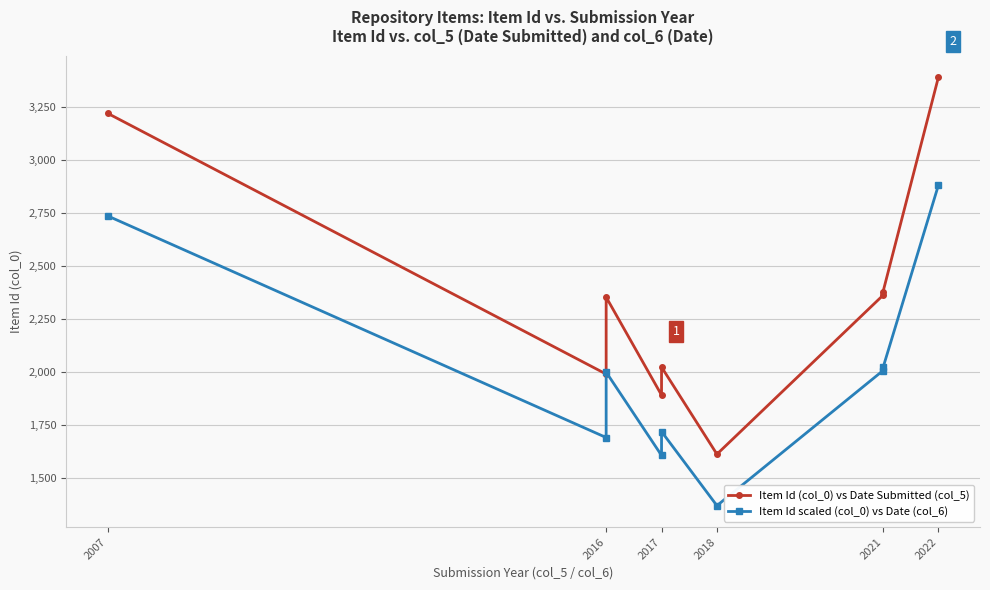

What is the average value of the Item Id scaled (col_0) vs Date (col_6) series?

2004.3